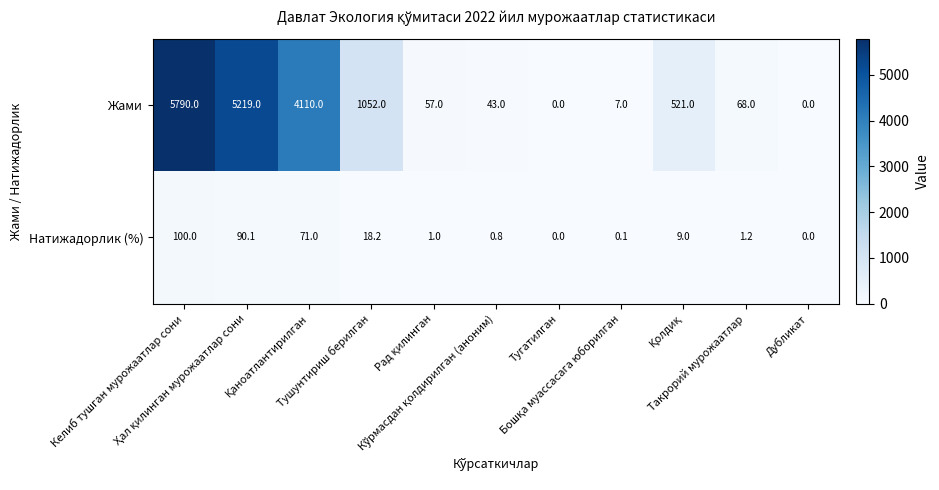

Rank the series by their maximum value, from highest to lowest.

Жами, Натижадорлик (%)